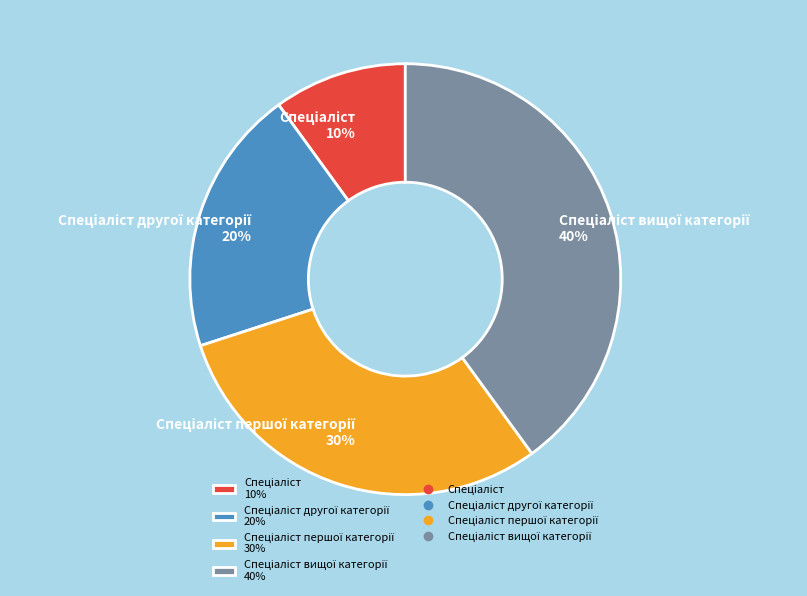

Is there any slice that represents more than half of the pie?

No